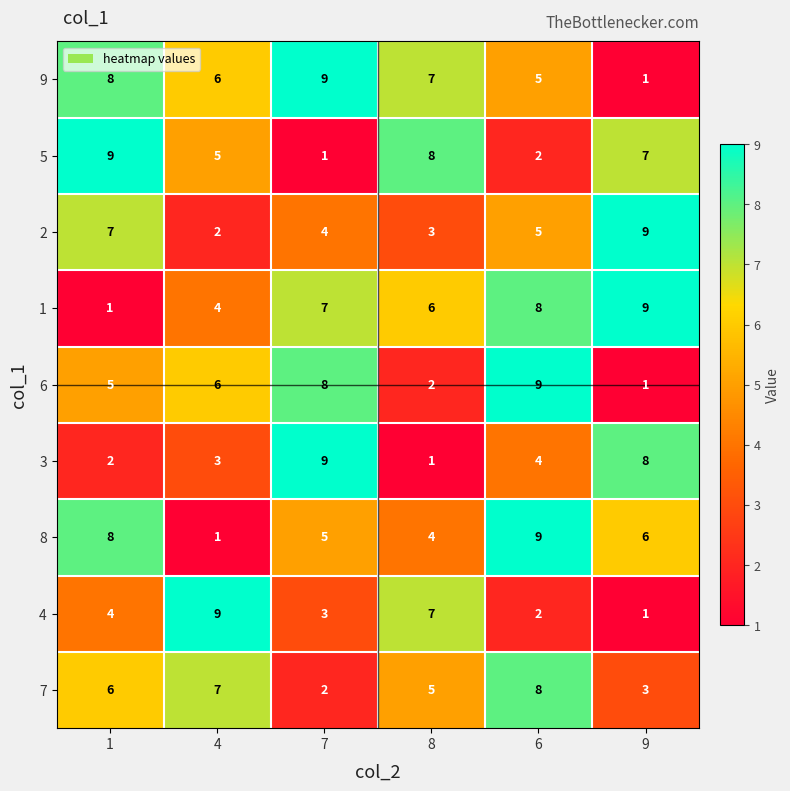

How many distinct data groups are displayed?

9